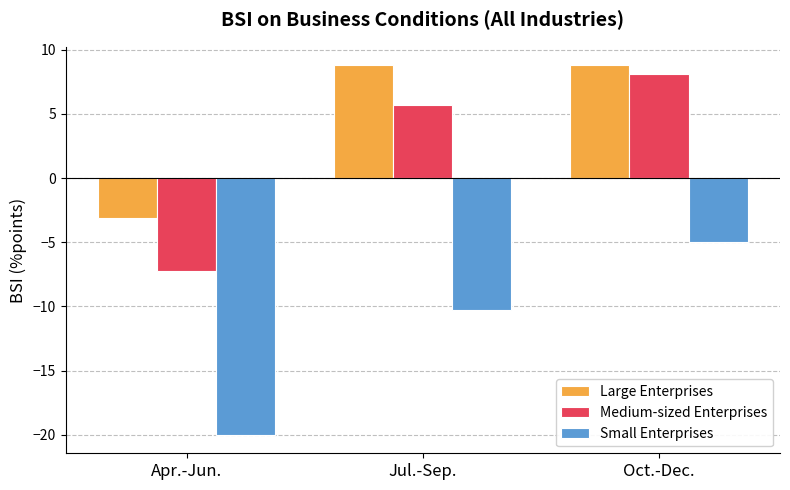

Which series has the largest range (max minus min)?

Medium-sized Enterprises